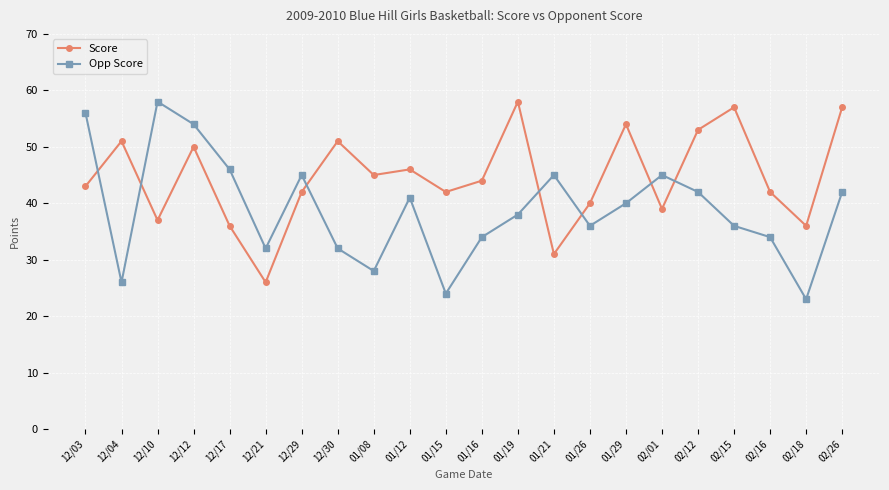

What is the highest value of the Opp Score series?

58